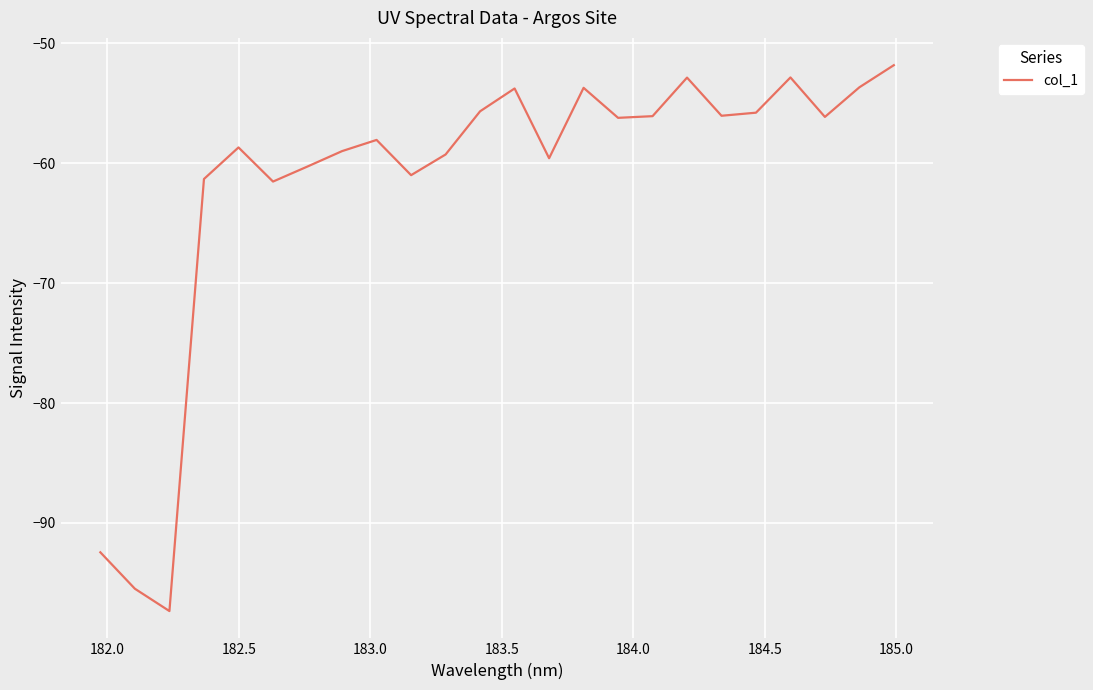

What is the maximum value shown in the chart?

-51.8